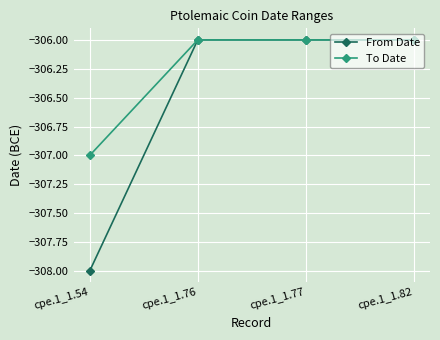

Count the To Date values in the range -306 to -305.

3